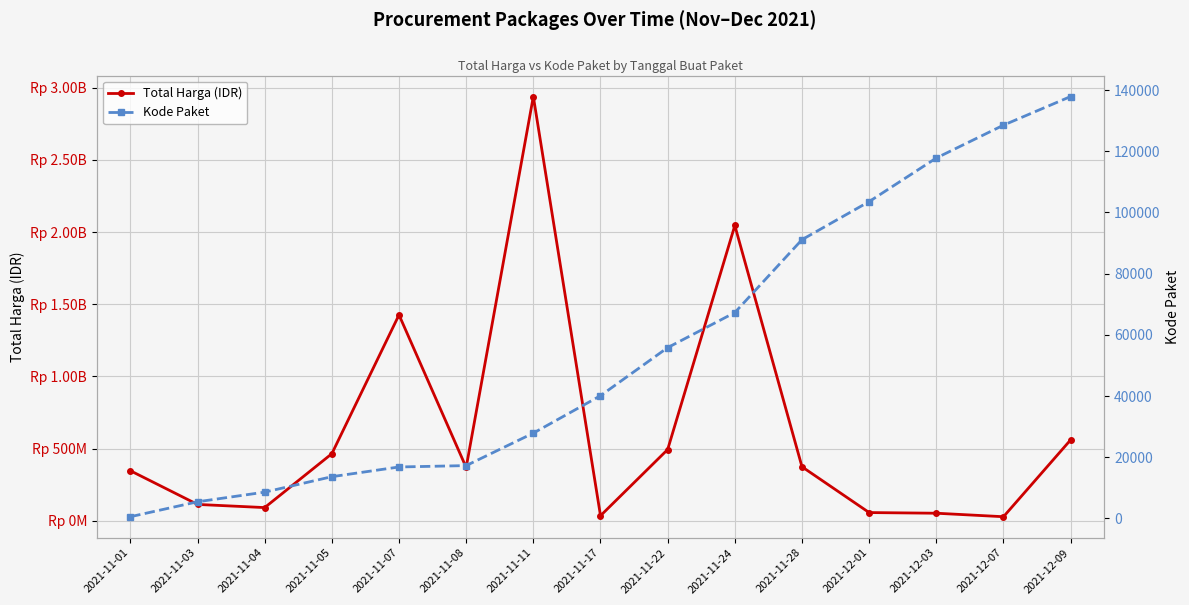

What is the difference between the maximum and minimum values in the Total Harga (IDR) series?

2911591240